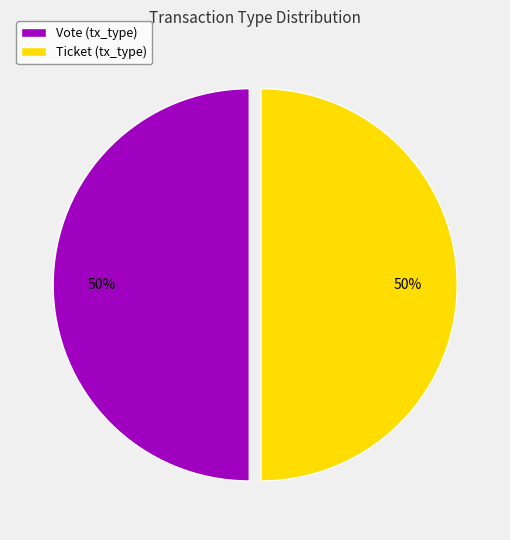

To the nearest percent, what is the average slice percentage?

50%